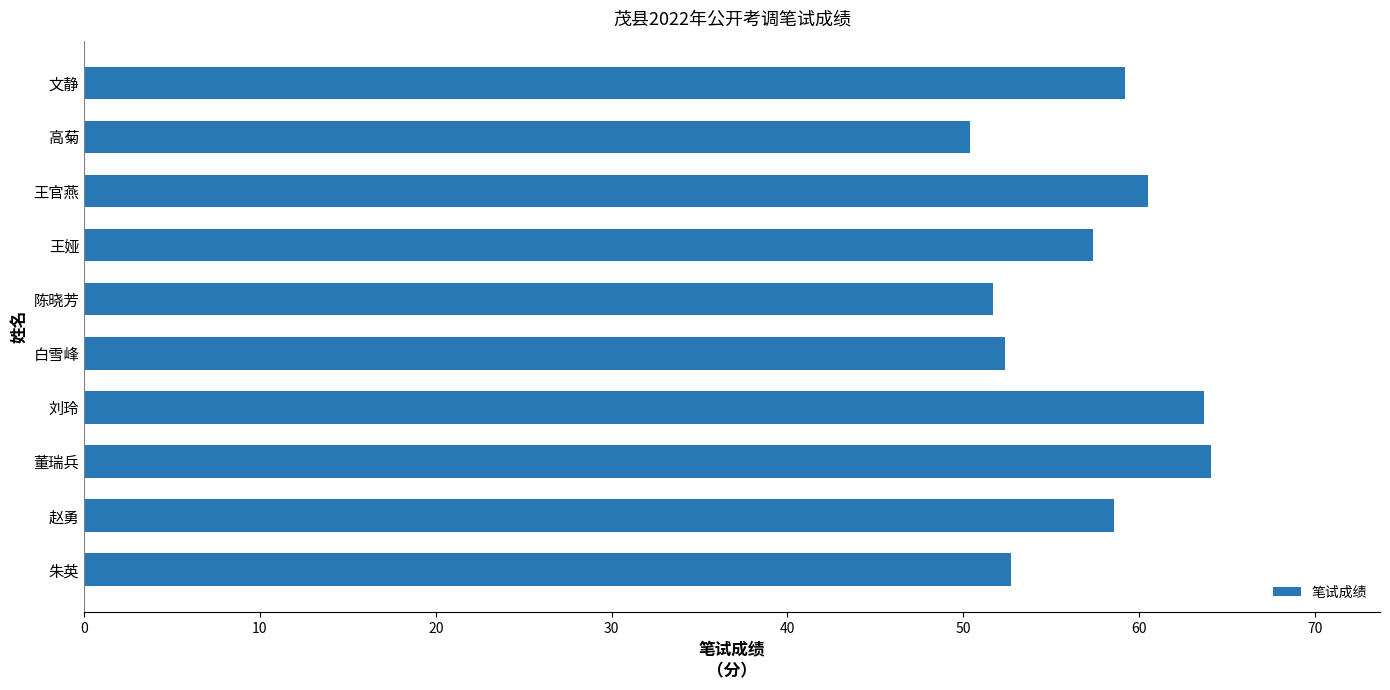

What is the difference between the values at 刘玲 and 王官燕?

3.2